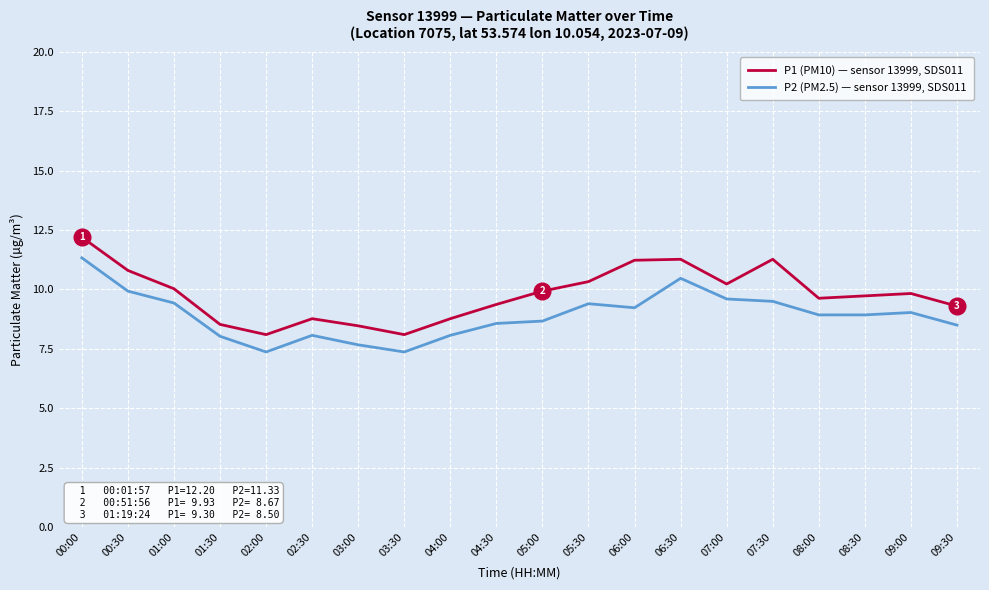

At which category does the chart reach its peak across all series?

00:00